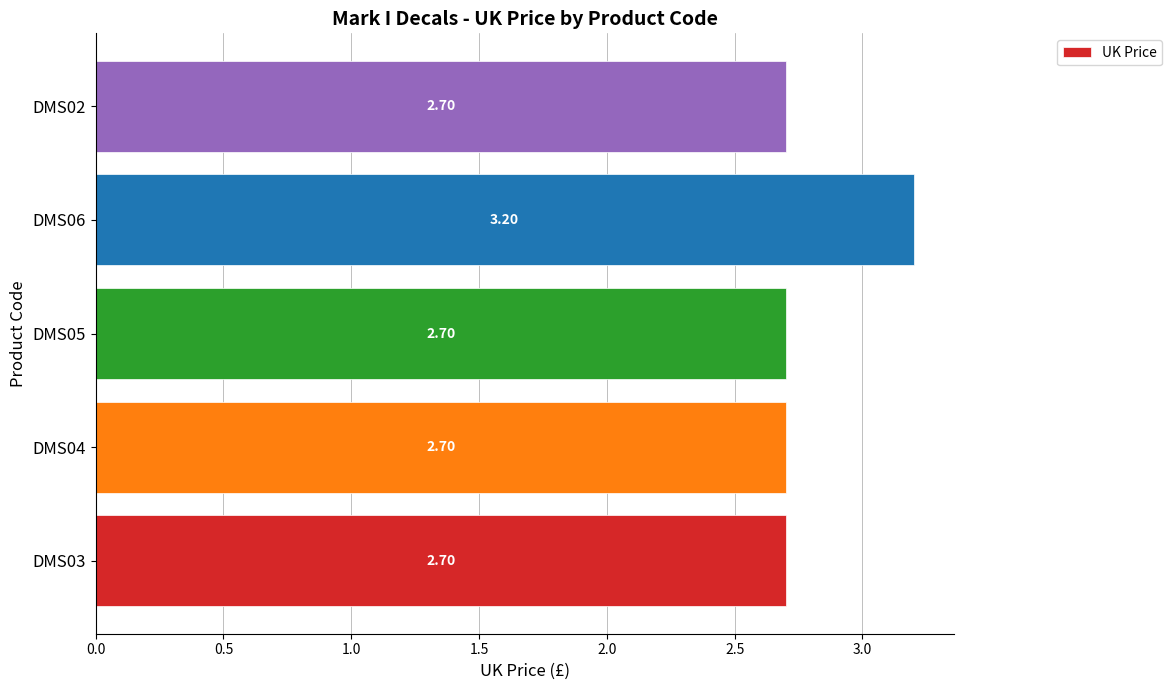

How many data points does each series have?

5